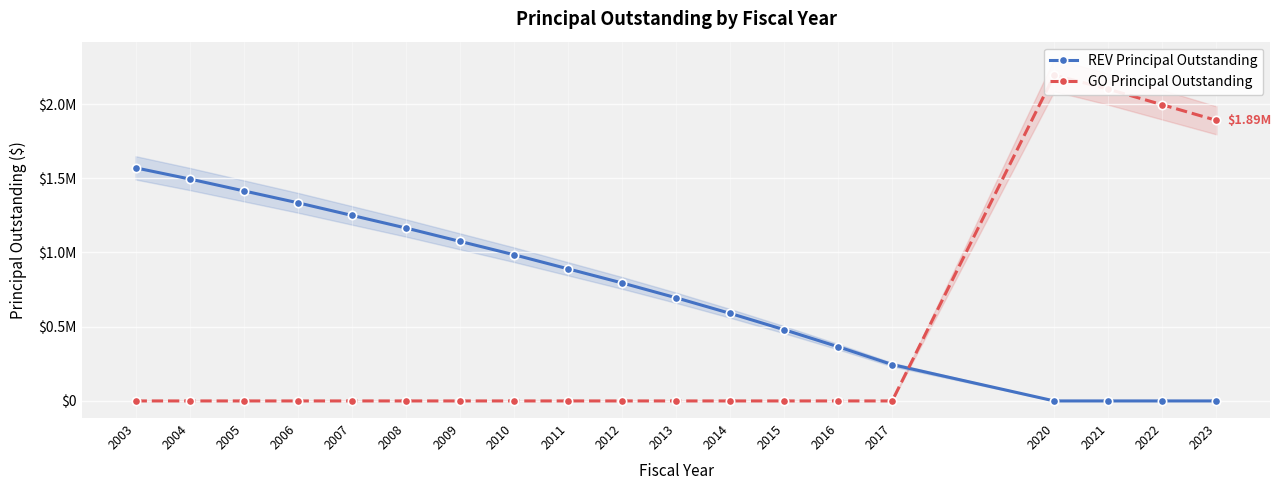

Which series has the largest total across all categories?

REV Principal Outstanding